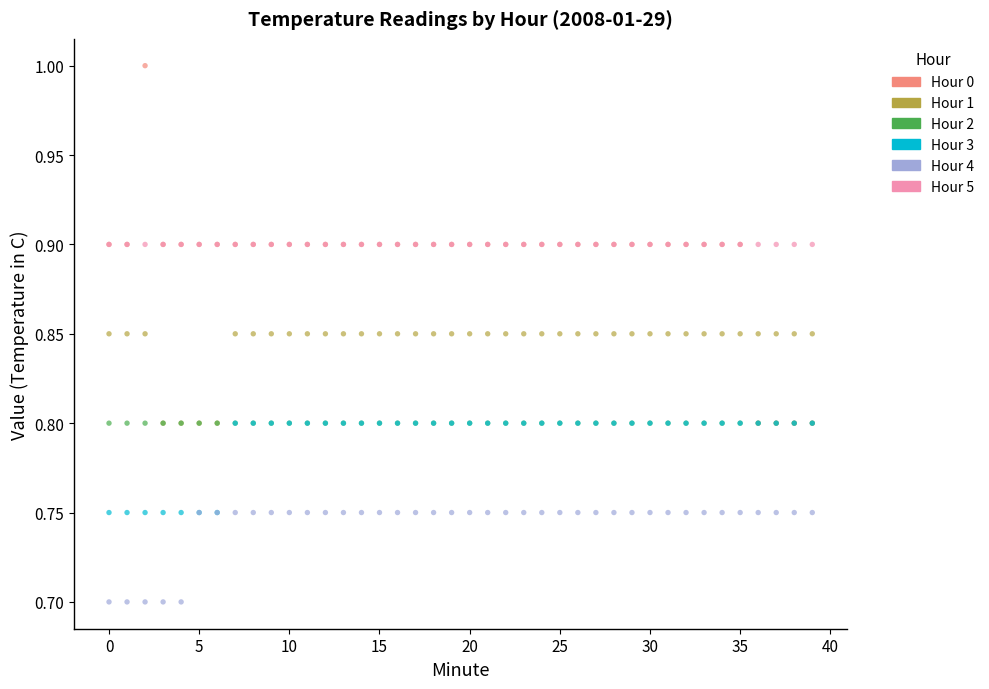

What are all the series names shown in the legend?

Hour 0, Hour 1, Hour 2, Hour 3, Hour 4, Hour 5